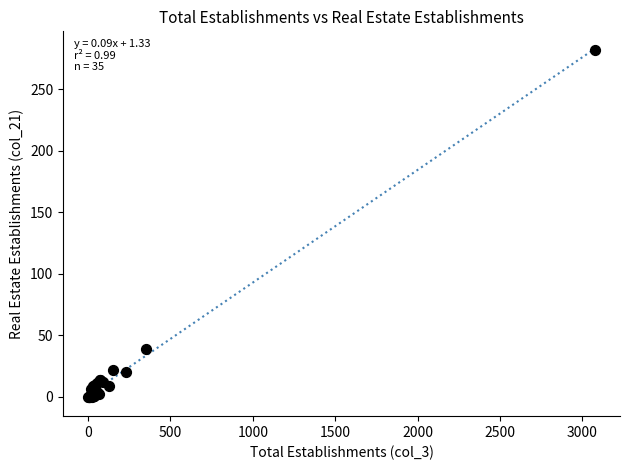

What Y value in the scatter plot is closest to 141?

39